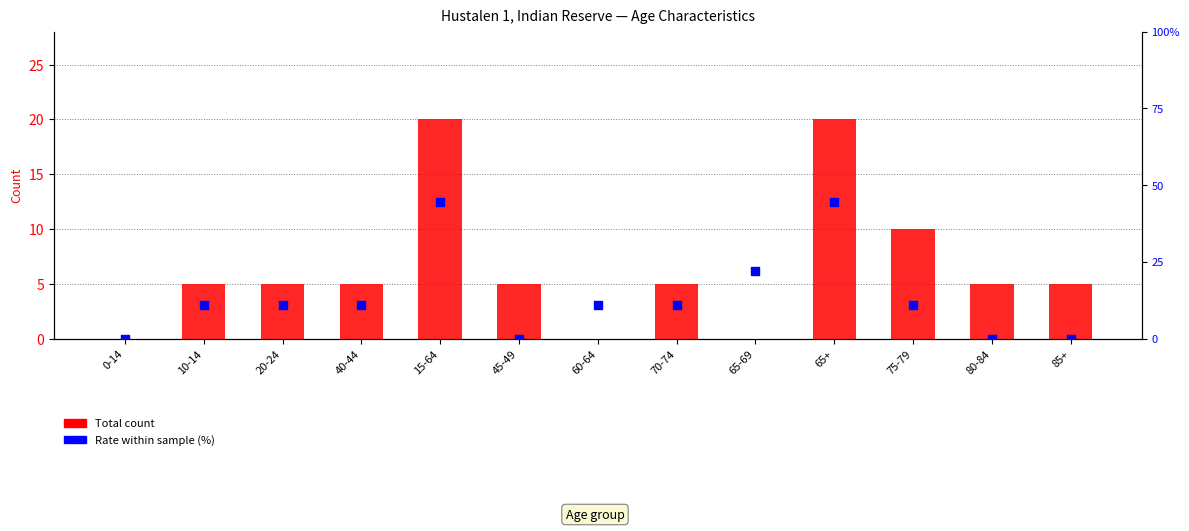

At how many categories does at least one series exceed 14?

3